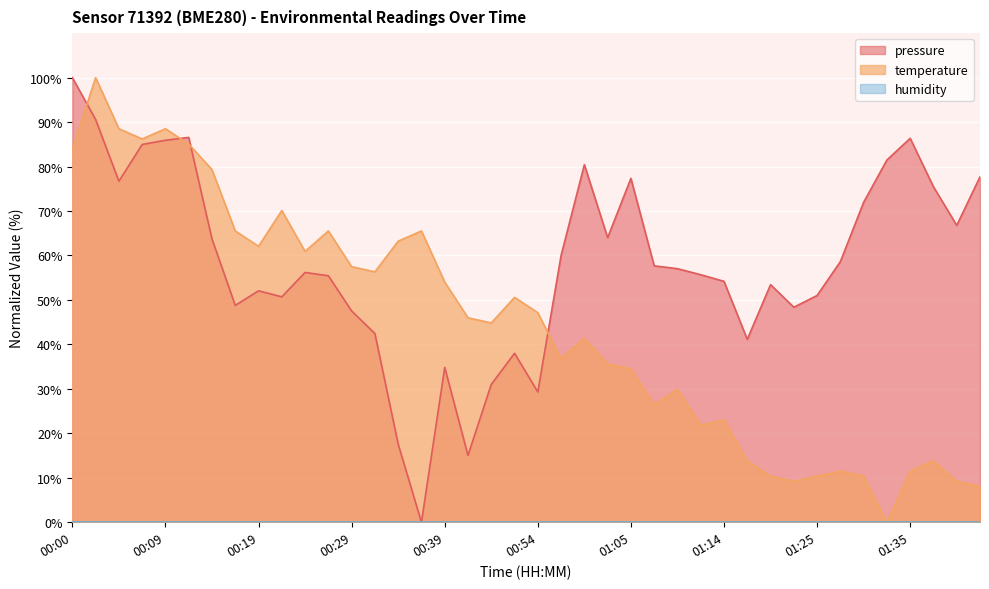

The value of pressure at 00:17 is 48.8. True or false?

True